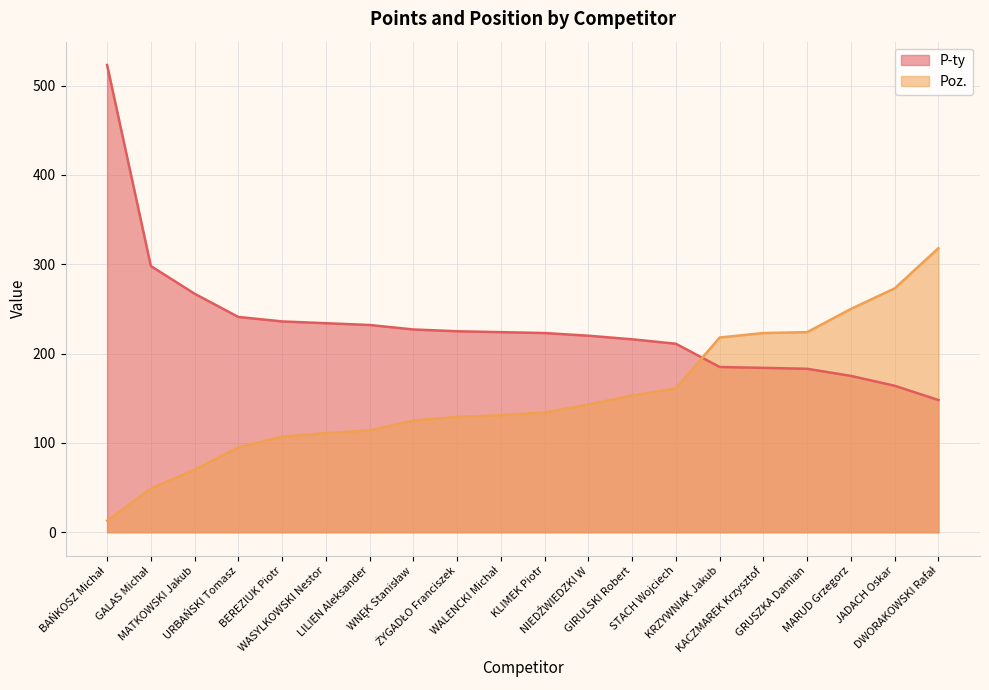

Reading left to right, extract all data points from this chart.

P-ty: 523	298	267	241	236	234	232	227	225	224	223	220	216	211	185	184	183	175	164	148
Poz.: 13	49	70	95	107	111	114	125	129	131	134	143	153	161	218	223	224	250	273	318